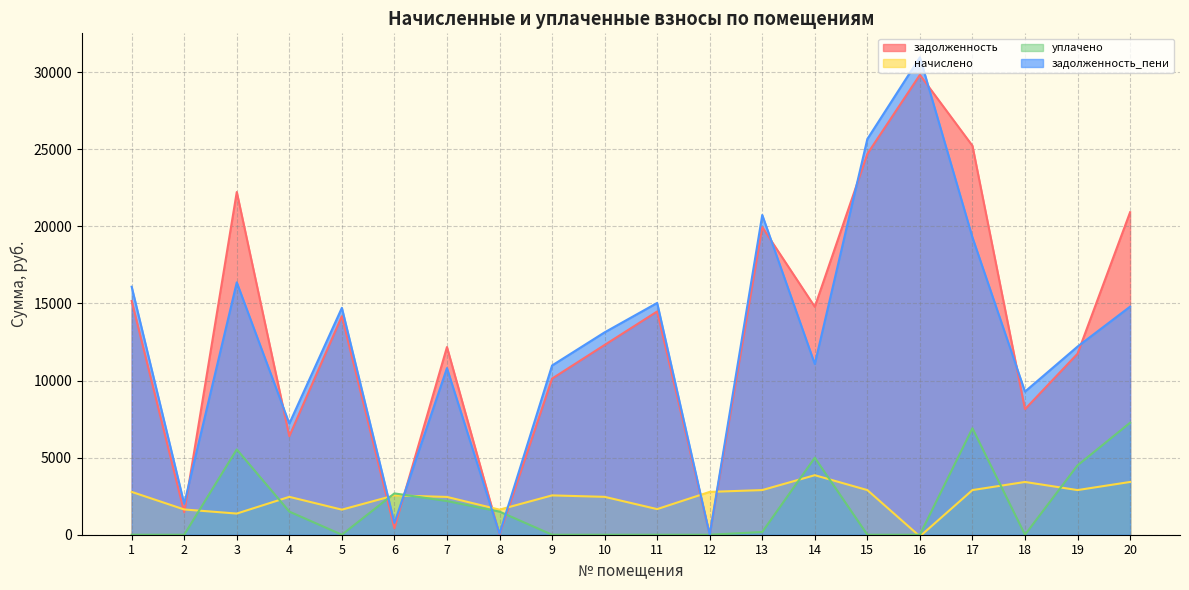

How many times do уплачено and задолженность_пени cross each other?

4